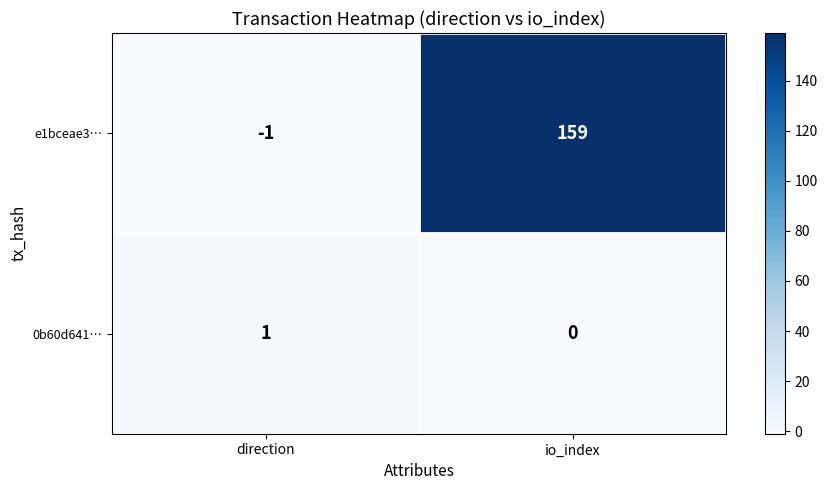

How many series are shown in this chart?

2